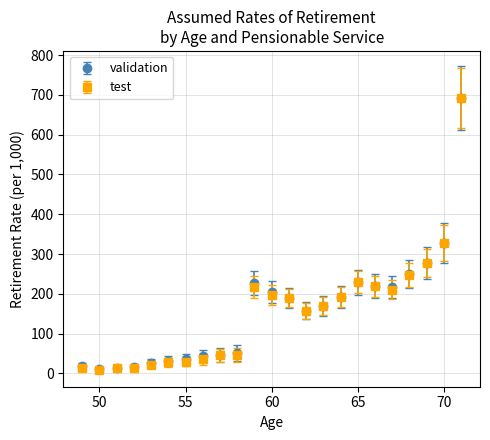

Which series has the largest range (max minus min)?

test